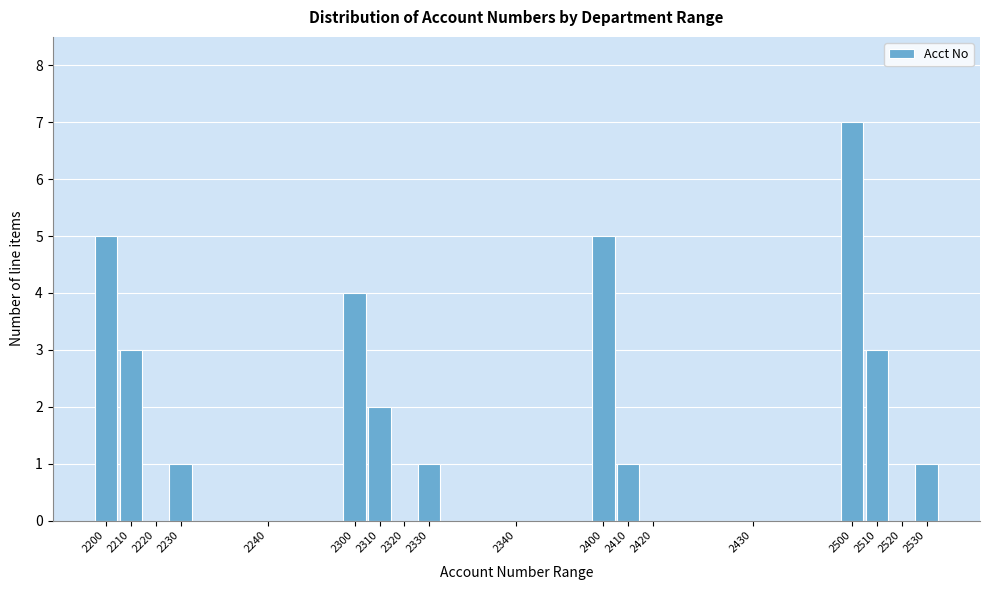

Reading left to right, extract all data points from this chart.

2200=5	2210=3	2220=0	2230=1	2240=0	2300=4	2310=2	2320=0	2330=1	2340=0	2400=5	2410=1	2420=0	2430=0	2500=7	2510=3	2520=0	2530=1